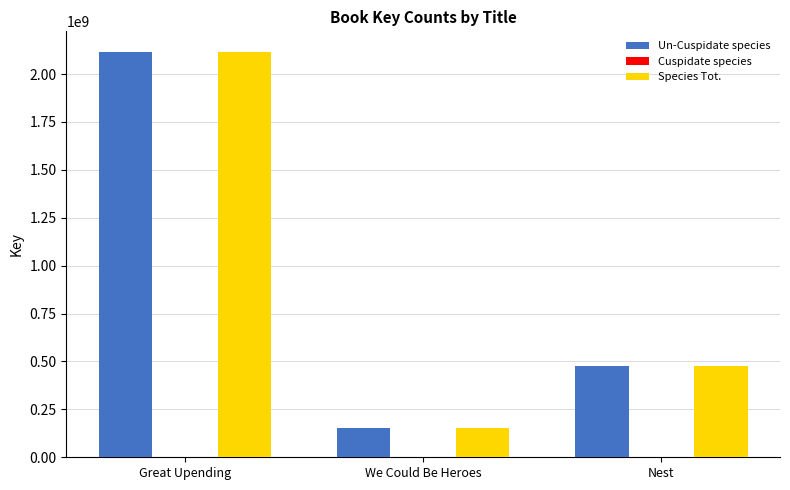

Is it true that Species Tot. equals 824436419 at Nest?

False